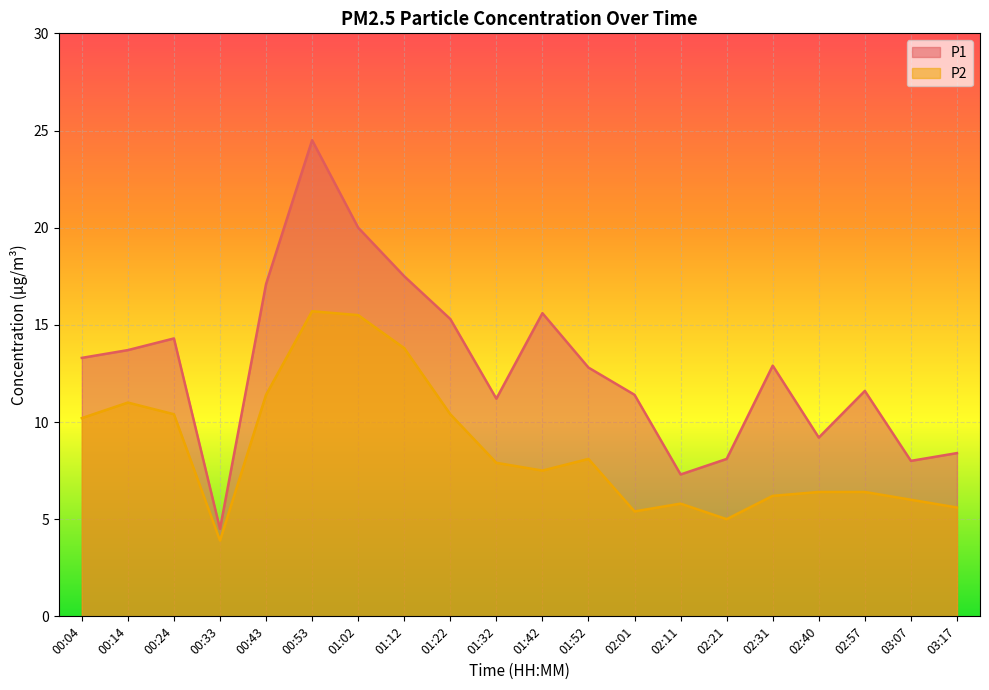

At which category does P2 reach its first local peak?

00:14